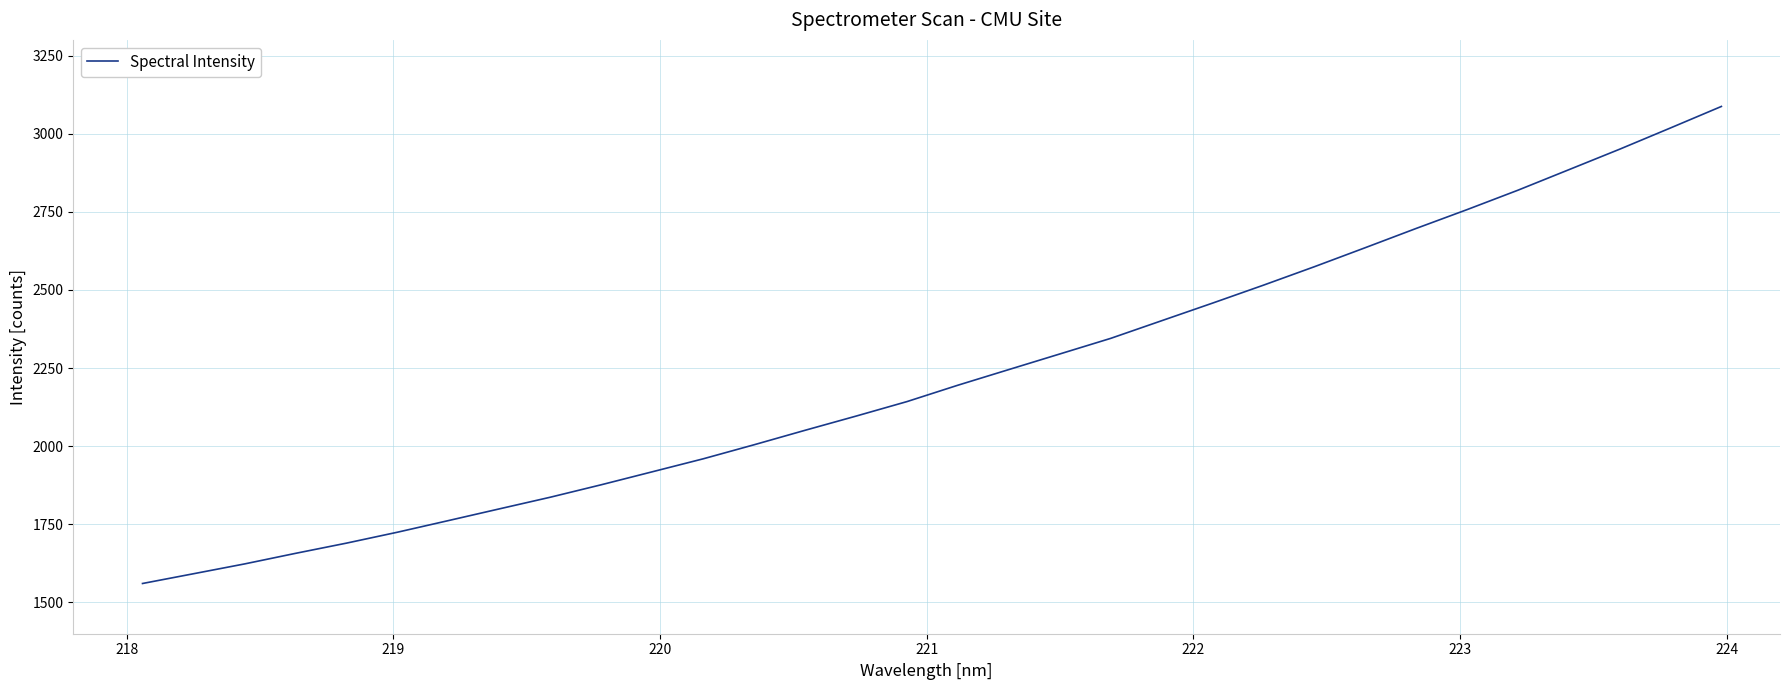

What is the maximum value shown in the chart?

3087.0